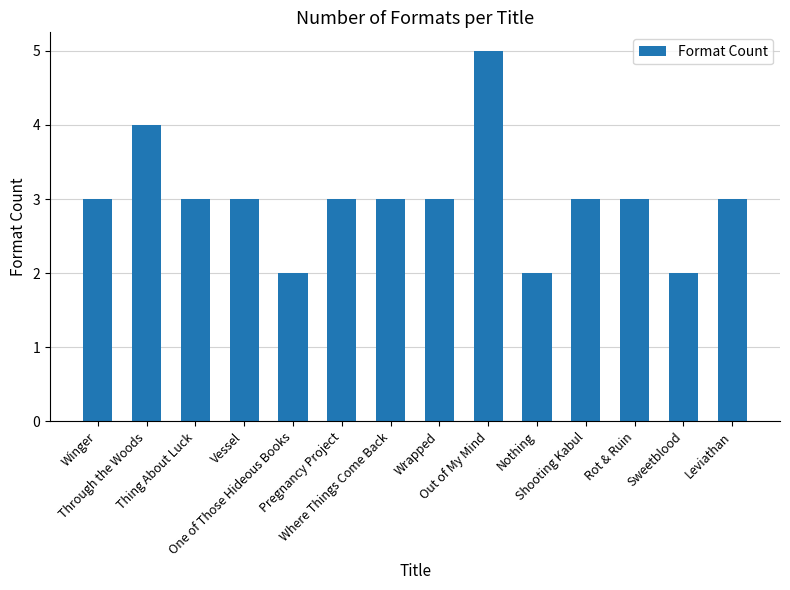

Which category has the highest value across all series?

Out of My Mind